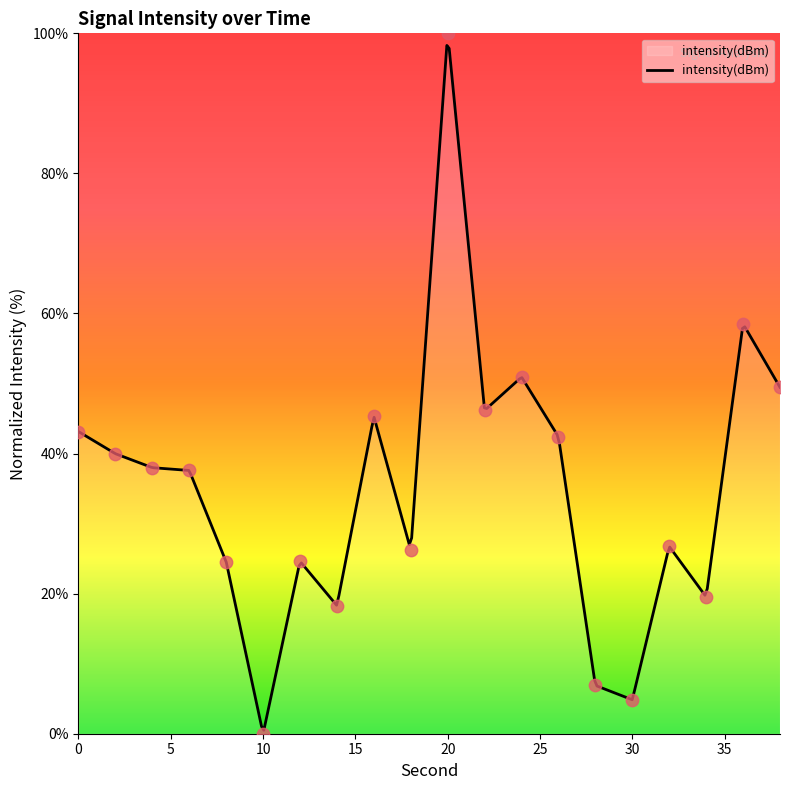

What is the change in value from 12 to 20?

+75.4